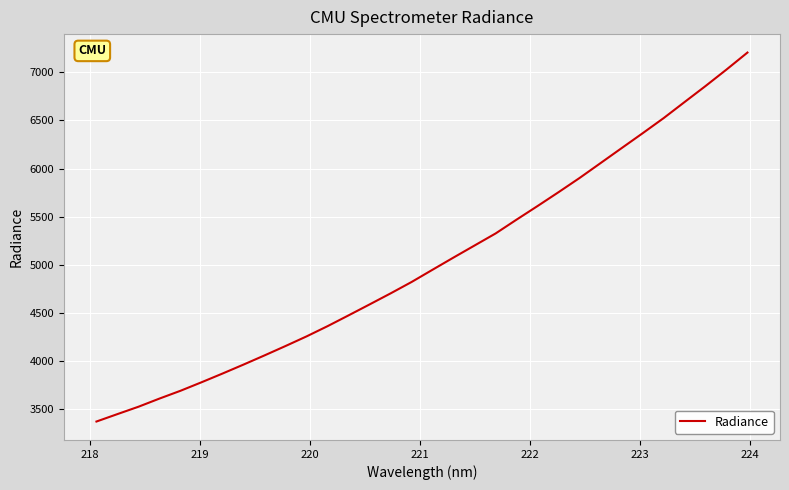

What is the difference between the maximum and minimum values?

3837.0